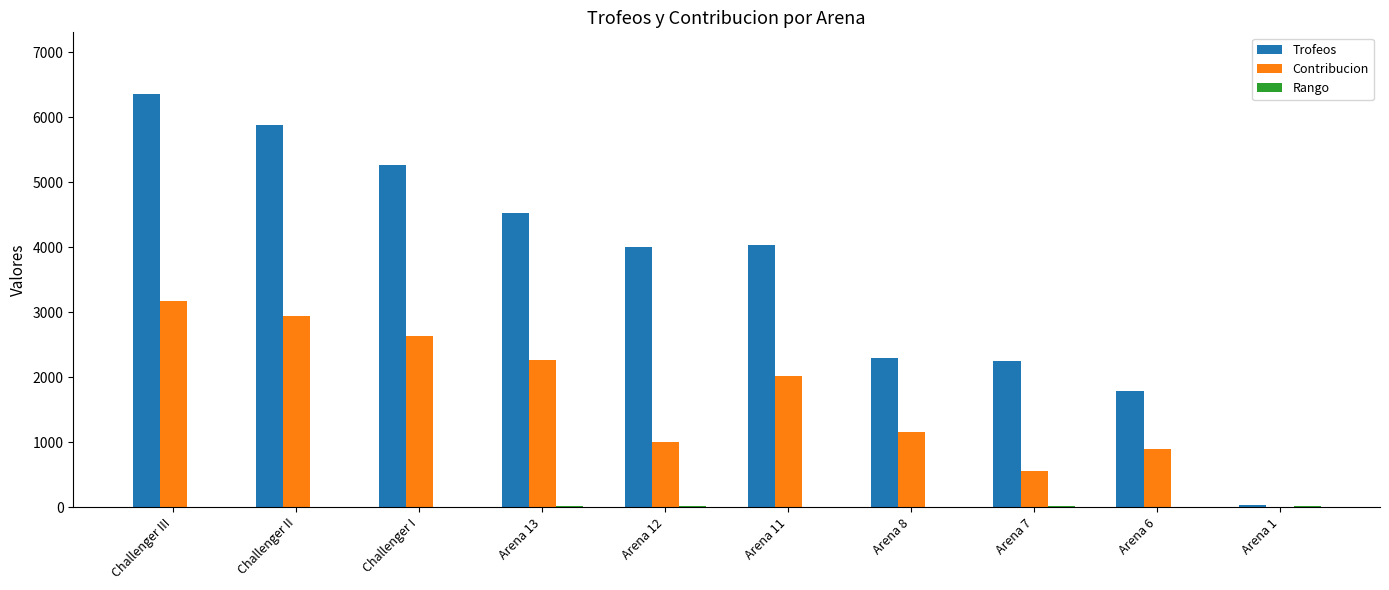

Which series has the widest spread of values?

Trofeos